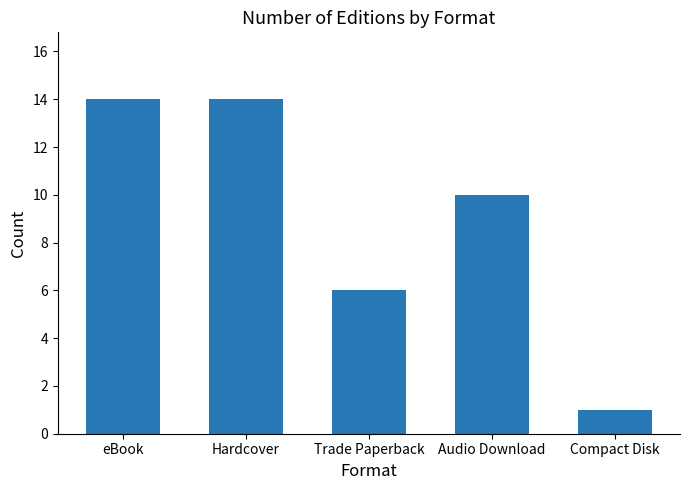

What is the ratio of the value at Audio Download to the value at eBook?

0.7